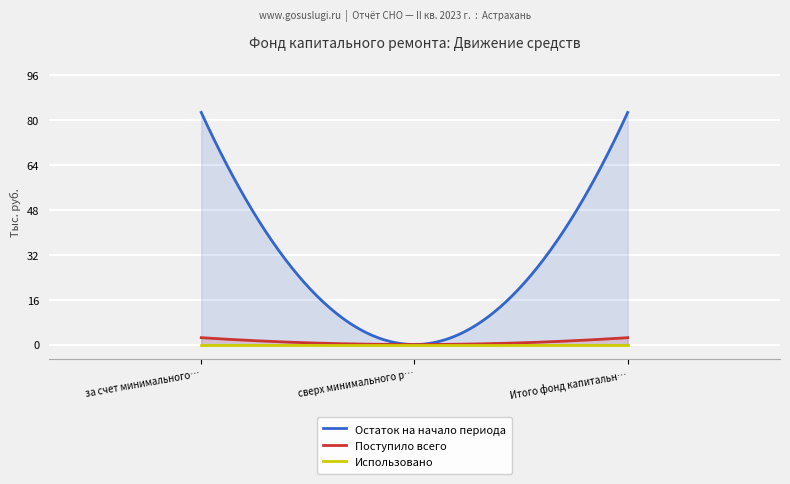

How many lines are shown in the chart?

3